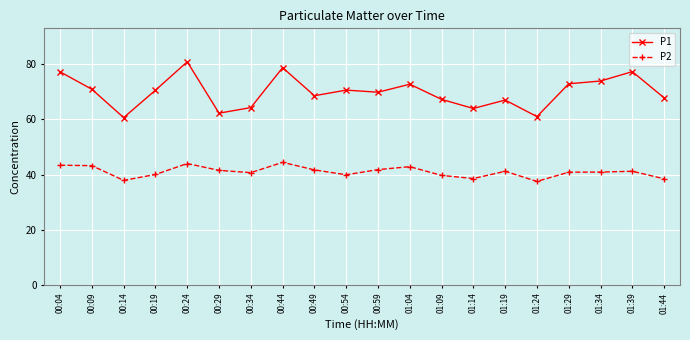

True or false: P2 and P1 cross at least once.

False